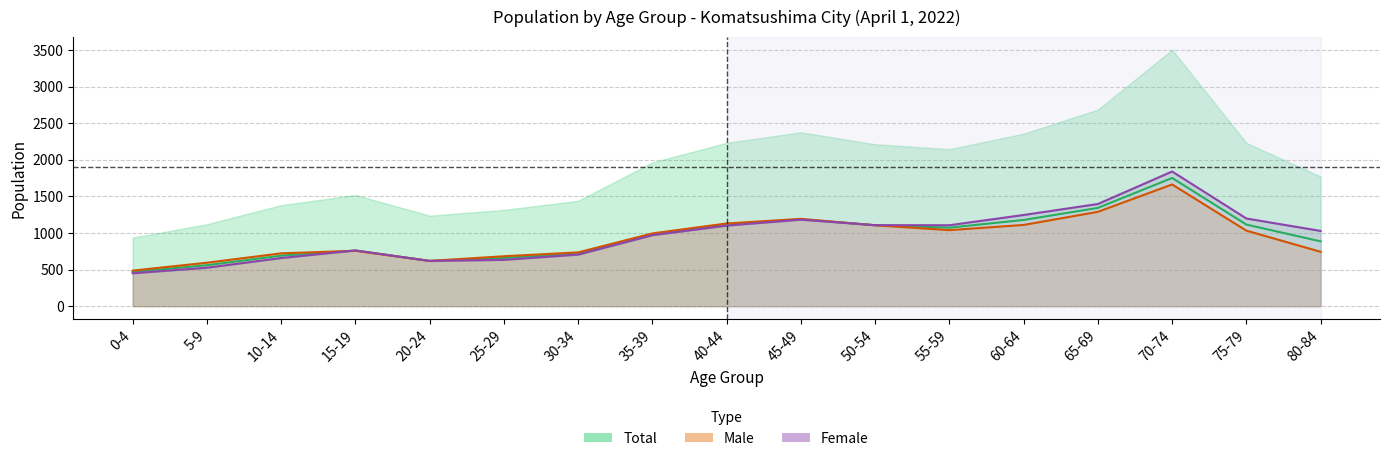

At which label does Total reach its minimum?

0-4